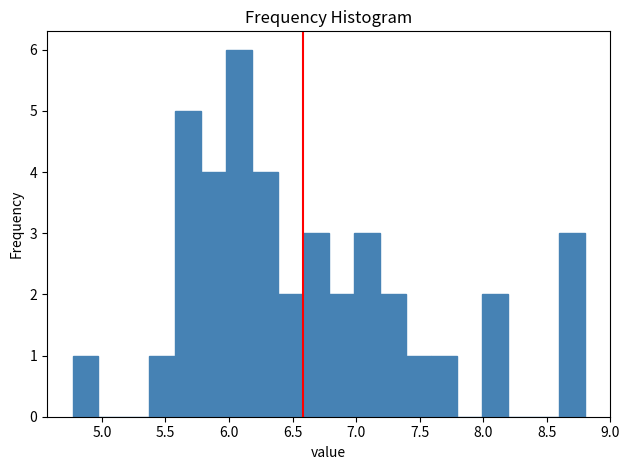

What is the height of the bar covering 5.60 to 5.80 on the x-axis? Neither the bar edges nor the heights are printed on the chart, so give them approximately, as read against the axes.

5